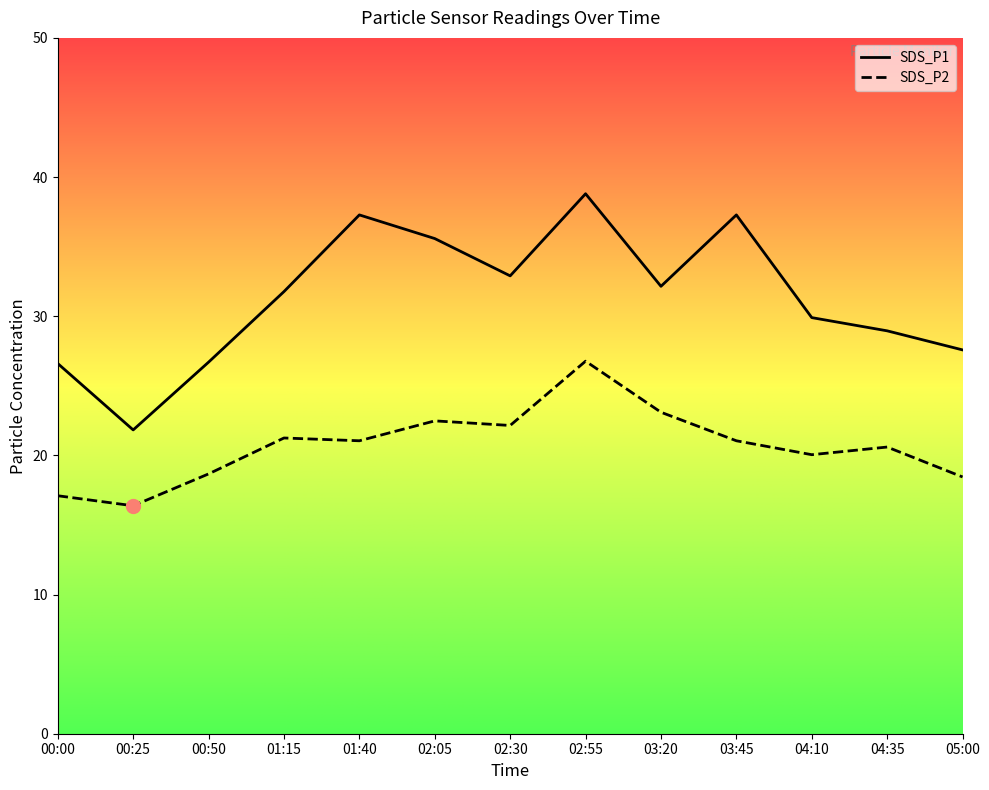

What is the total value across all series at 01:15?

53.0